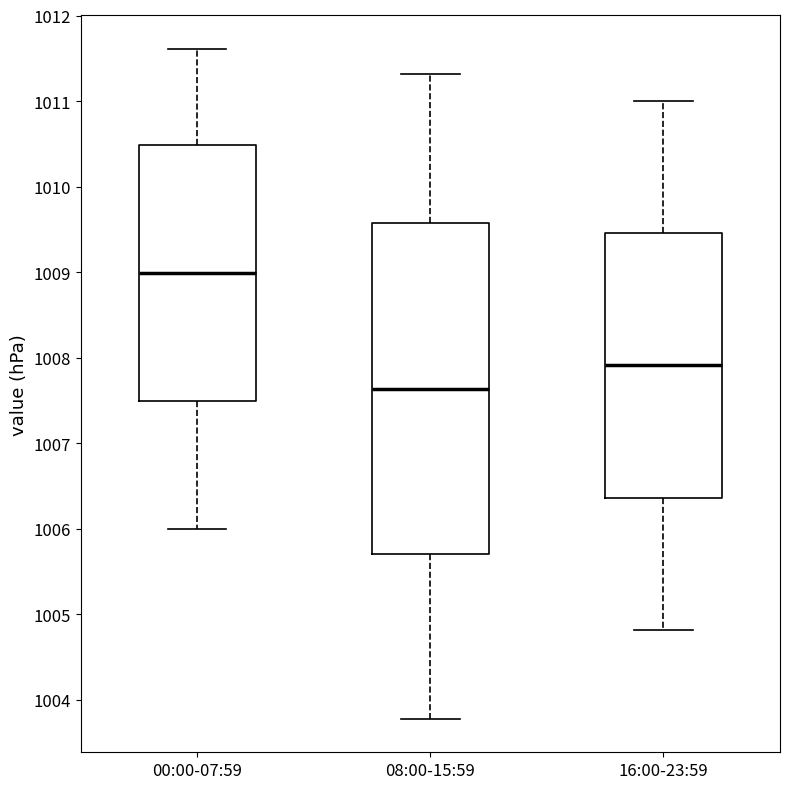

Where is the lower edge of the box for 00:00-07:59 on the y-axis? The values are not printed on the chart, so give them approximately, as read against the axis.

1007.5